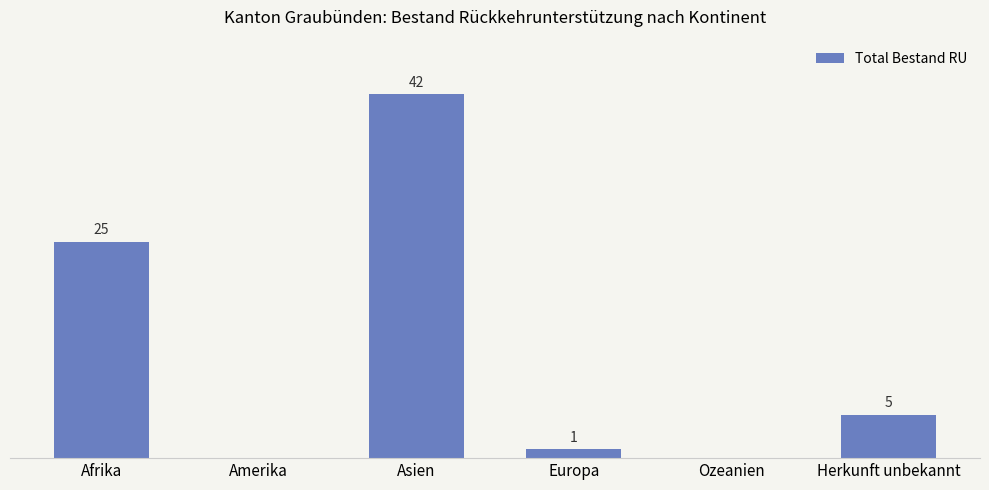

Where is the data nearest to the value 21?

Afrika